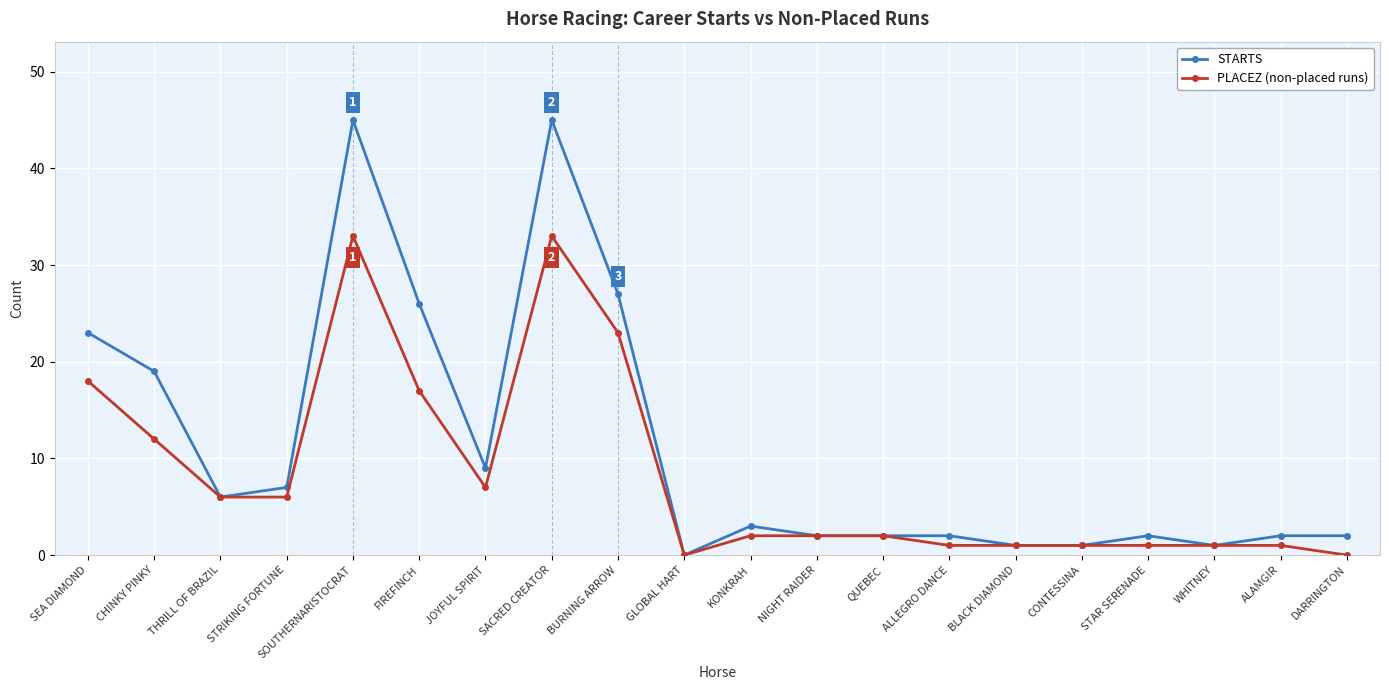

What is the average value of the PLACEZ (non-placed runs) series?

8